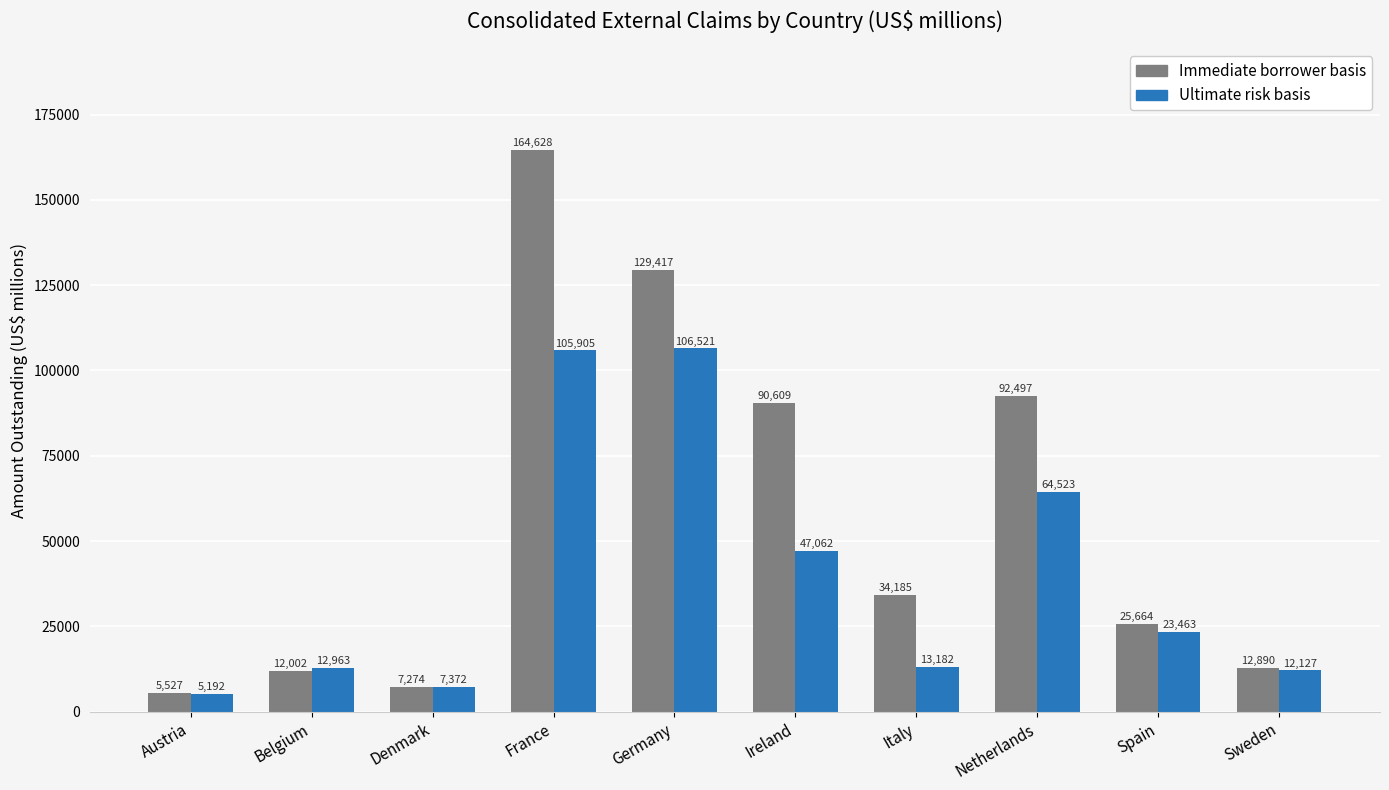

Reading right to left, extract all data points from this chart.

Immediate borrower basis: Sweden=12890	Spain=25664	Netherlands=92497	Italy=34185	Ireland=90609	Germany=129417	France=164628	Denmark=7274	Belgium=12002	Austria=5527
Ultimate risk basis: Sweden=12127	Spain=23463	Netherlands=64523	Italy=13182	Ireland=47062	Germany=106521	France=105905	Denmark=7372	Belgium=12963	Austria=5192